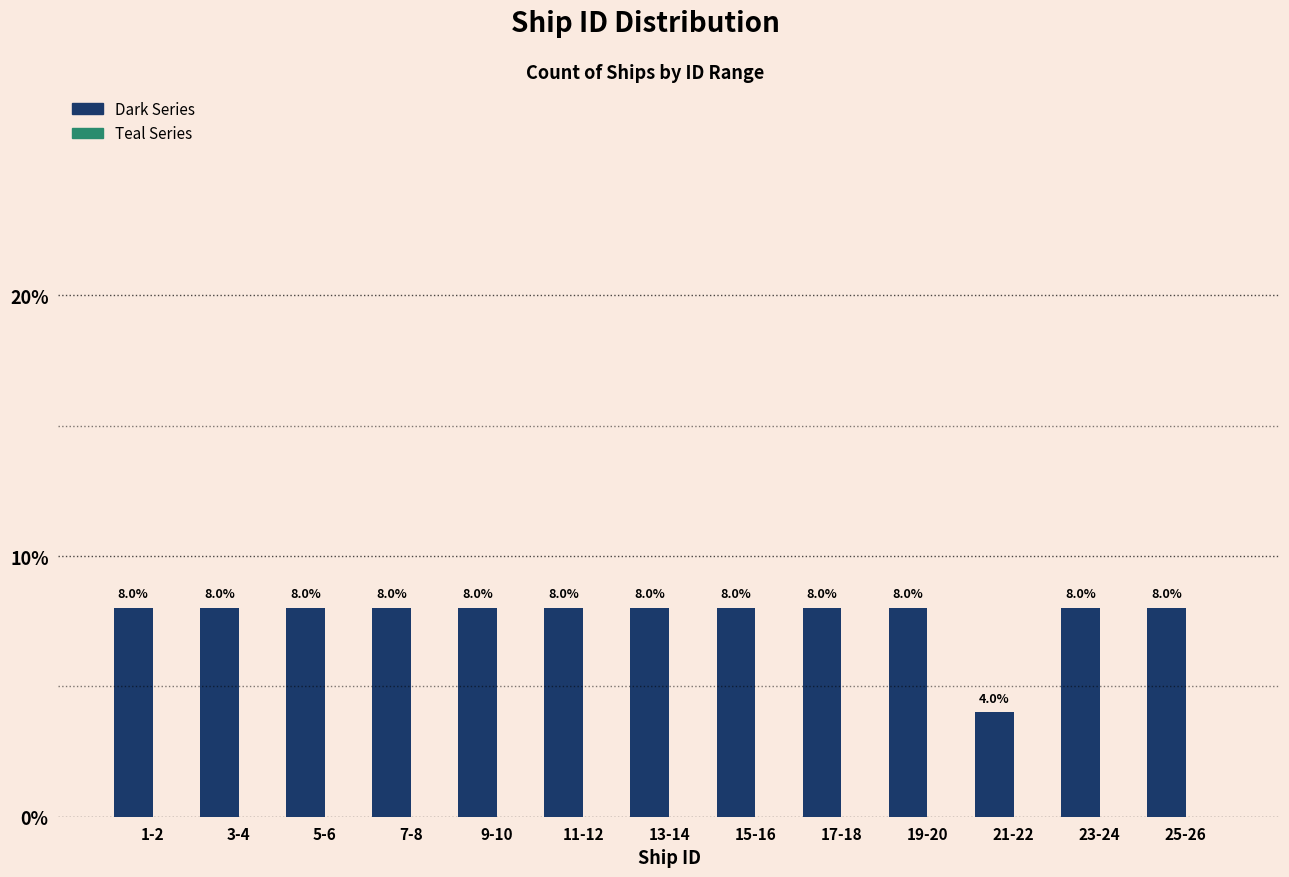

Reading left to right, what are all the values shown in this chart?

1-2=8	3-4=8	5-6=8	7-8=8	9-10=8	11-12=8	13-14=8	15-16=8	17-18=8	19-20=8	21-22=4	23-24=8	25-26=8